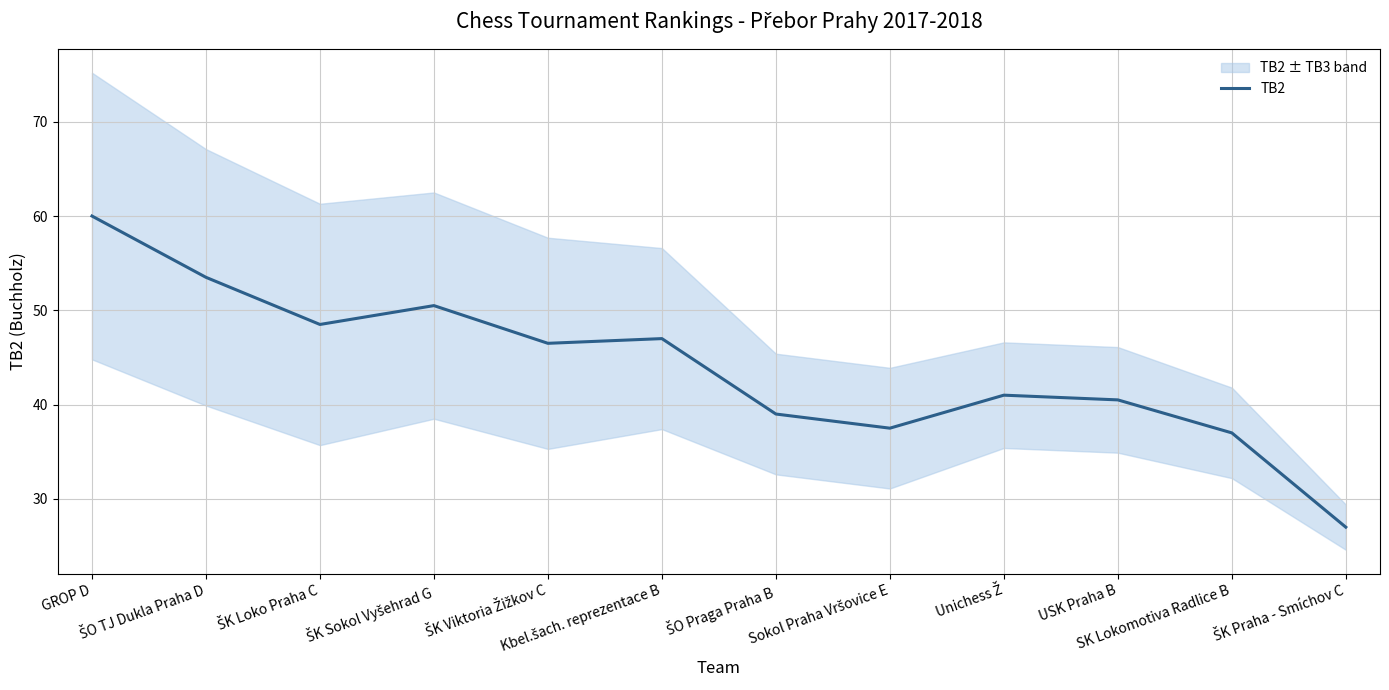

Which label corresponds to the smallest value in the chart?

ŠK Praha - Smíchov C